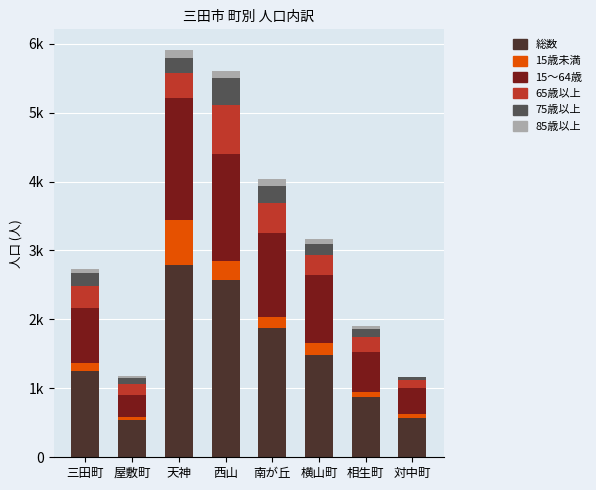

Rank the series at 天神 from lowest to highest value.

85歳以上, 75歳以上, 65歳以上, 15歳未満, 15～64歳, 総数